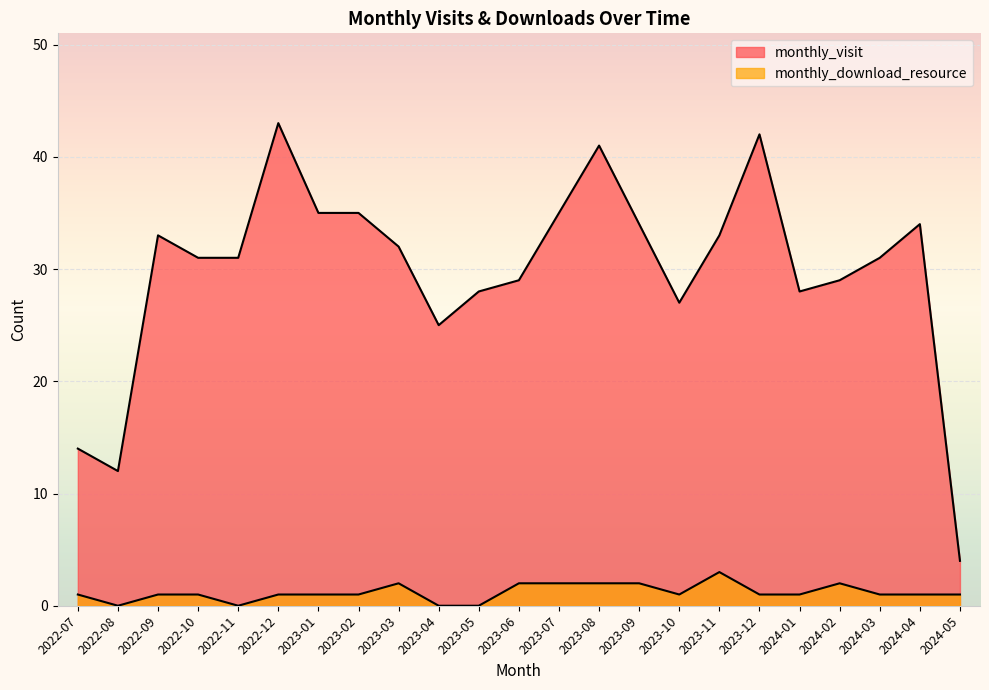

What is the total value across all series at 2023-01?

36